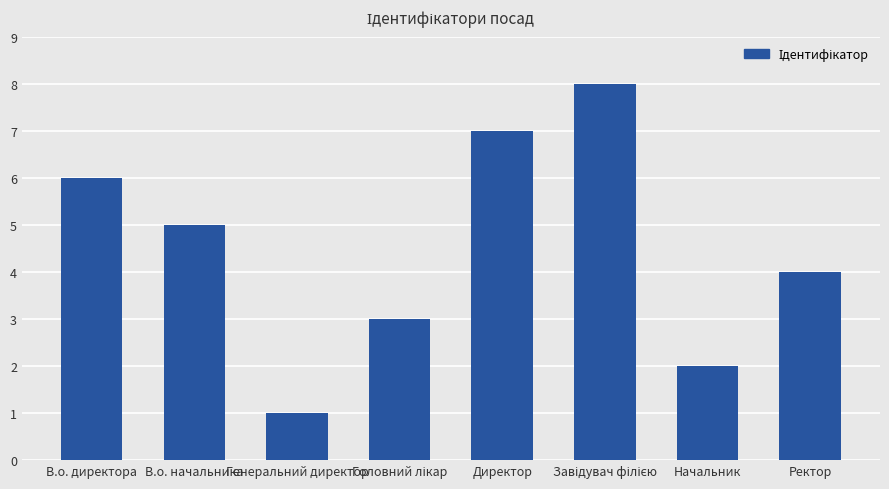

Is it true that the value at В.о. директора is 6?

True